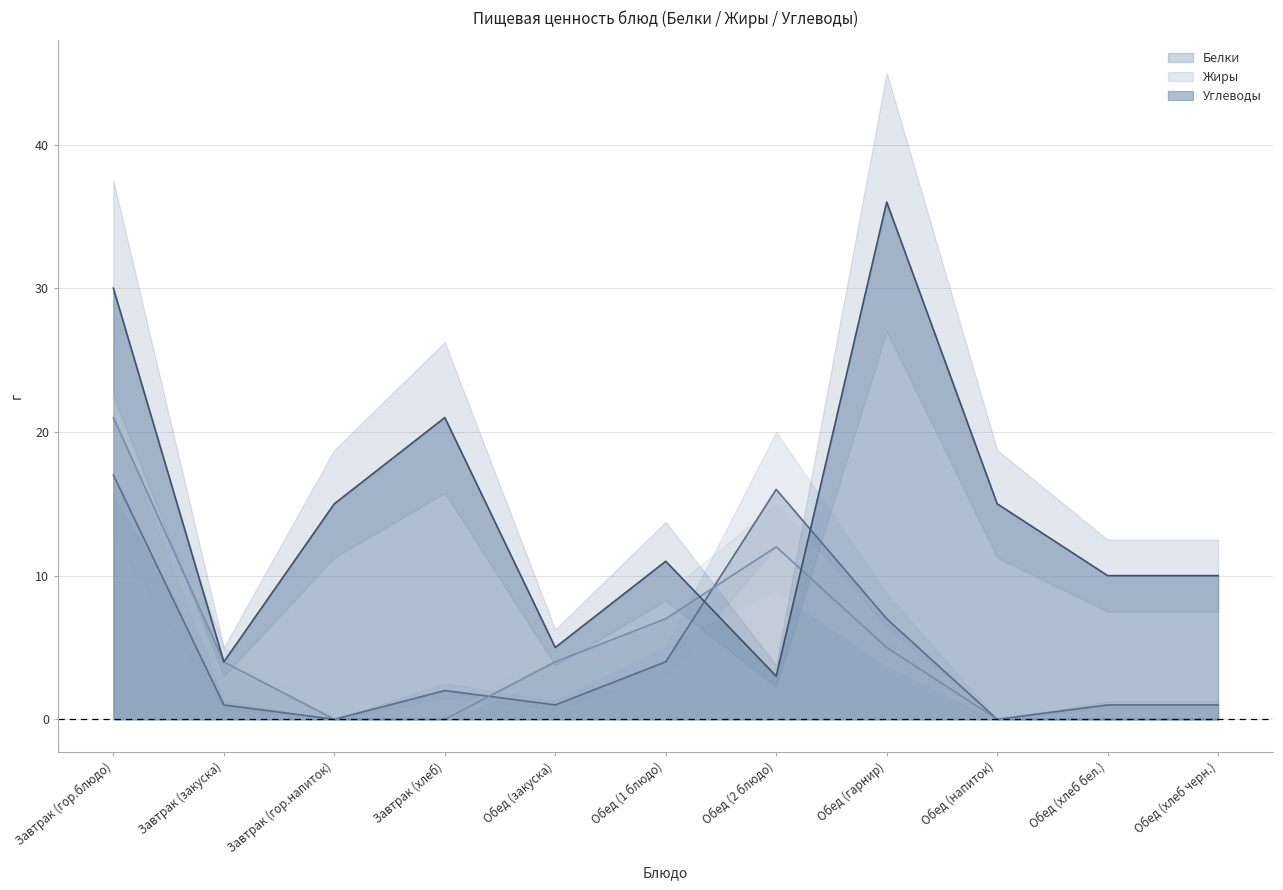

At which label does Белки first exceed 1?

Завтрак (гор.блюдо)